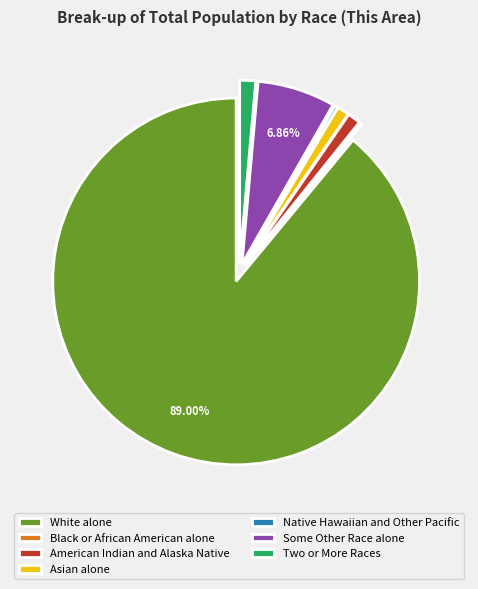

What is the ratio of the value at Some Other Race alone to the value at Two or More Races?

4.9